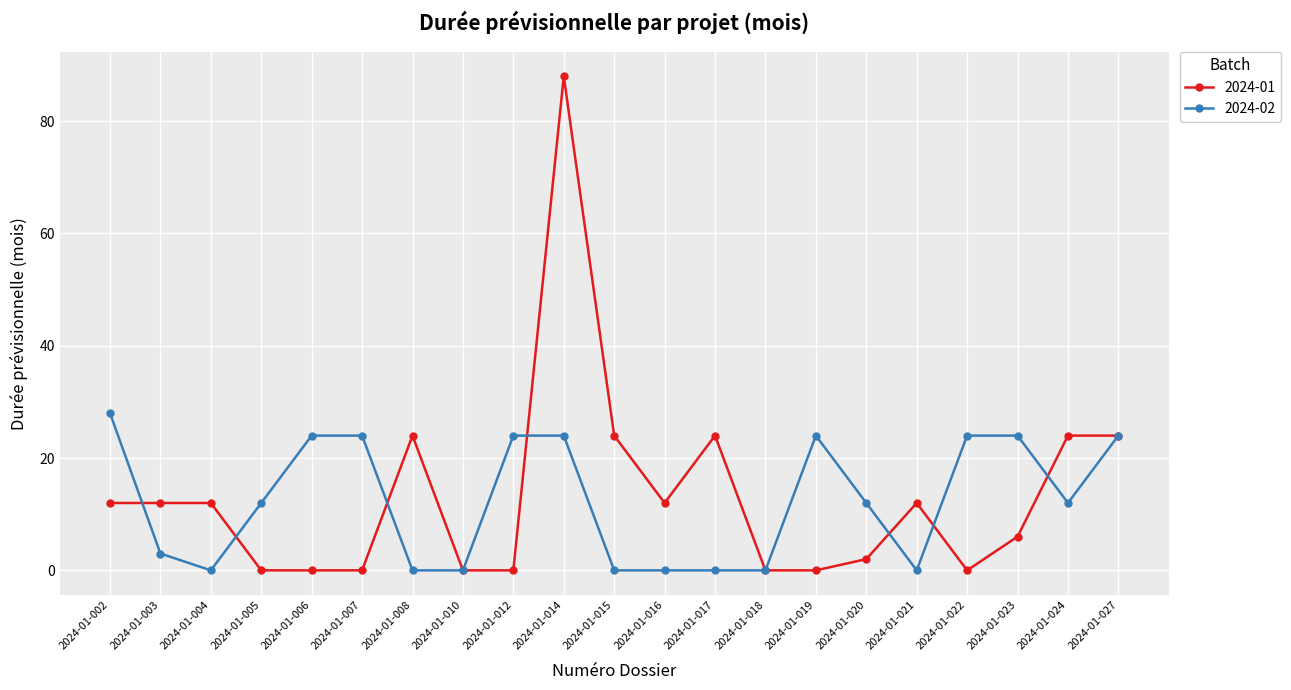

Reading right to left, extract all data points from this chart.

2024-01: 2024-01-027=24	2024-01-024=24	2024-01-023=6	2024-01-022=0	2024-01-021=12	2024-01-020=2	2024-01-019=0	2024-01-018=0	2024-01-017=24	2024-01-016=12	2024-01-015=24	2024-01-014=88	2024-01-012=0	2024-01-010=0	2024-01-008=24	2024-01-007=0	2024-01-006=0	2024-01-005=0	2024-01-004=12	2024-01-003=12	2024-01-002=12
2024-02: 2024-01-027=24	2024-01-024=12	2024-01-023=24	2024-01-022=24	2024-01-021=0	2024-01-020=12	2024-01-019=24	2024-01-018=0	2024-01-017=0	2024-01-016=0	2024-01-015=0	2024-01-014=24	2024-01-012=24	2024-01-010=0	2024-01-008=0	2024-01-007=24	2024-01-006=24	2024-01-005=12	2024-01-004=0	2024-01-003=3	2024-01-002=28